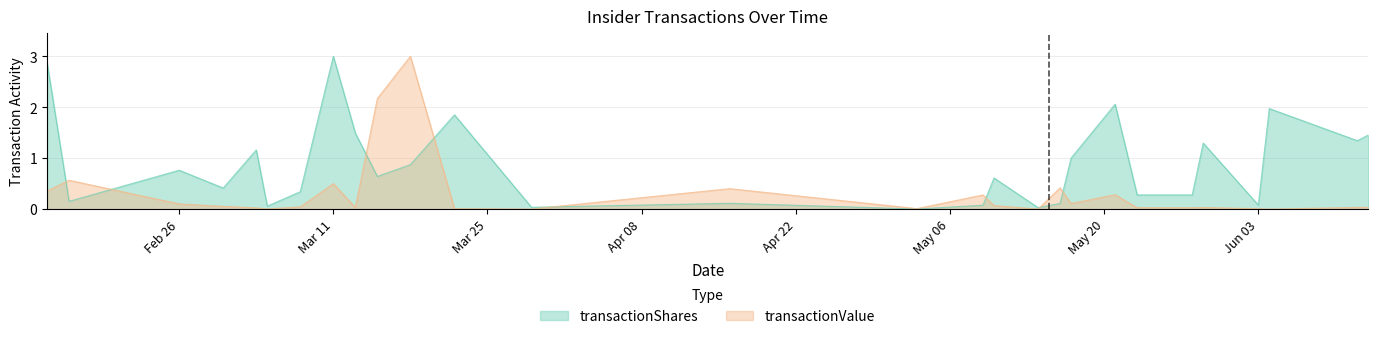

What is the sum of all transactionShares values?

24.4